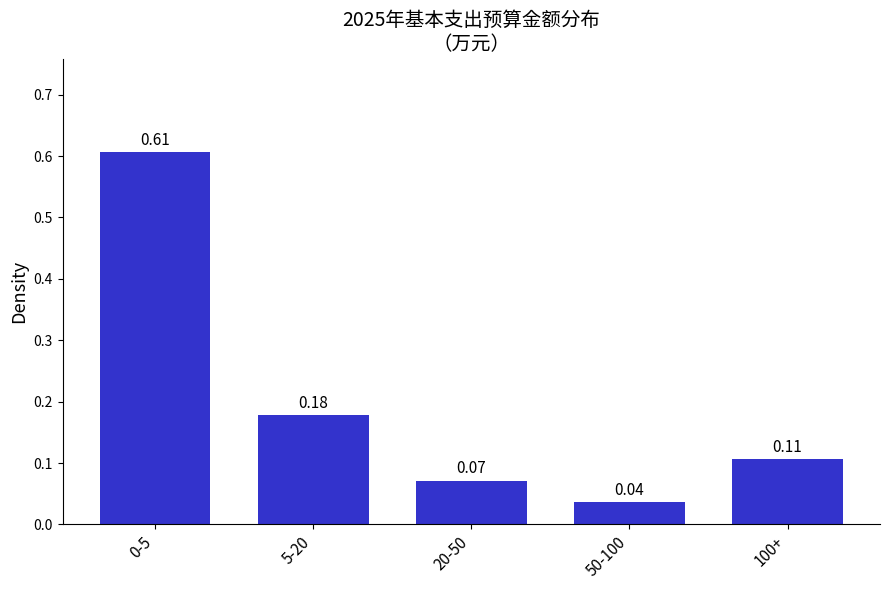

What is the difference between the values at 0-5 and 5-20?

0.4